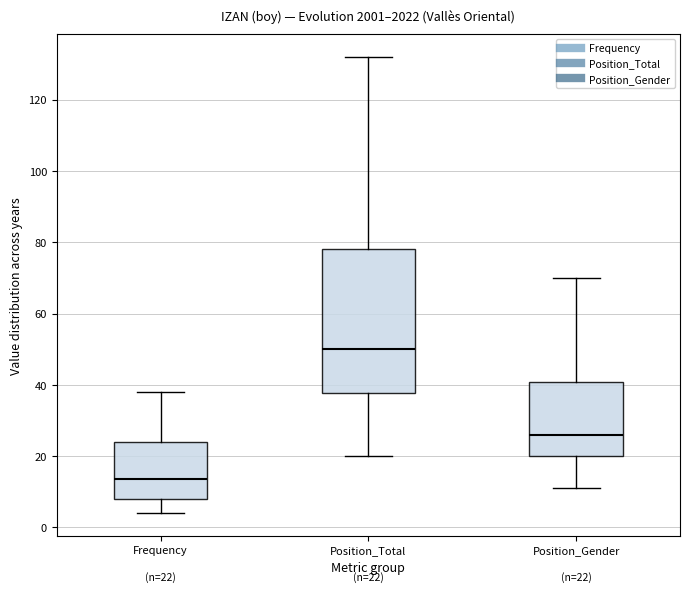

Comparing the boxes themselves (not the whiskers), which one is the tallest?

Position_Total